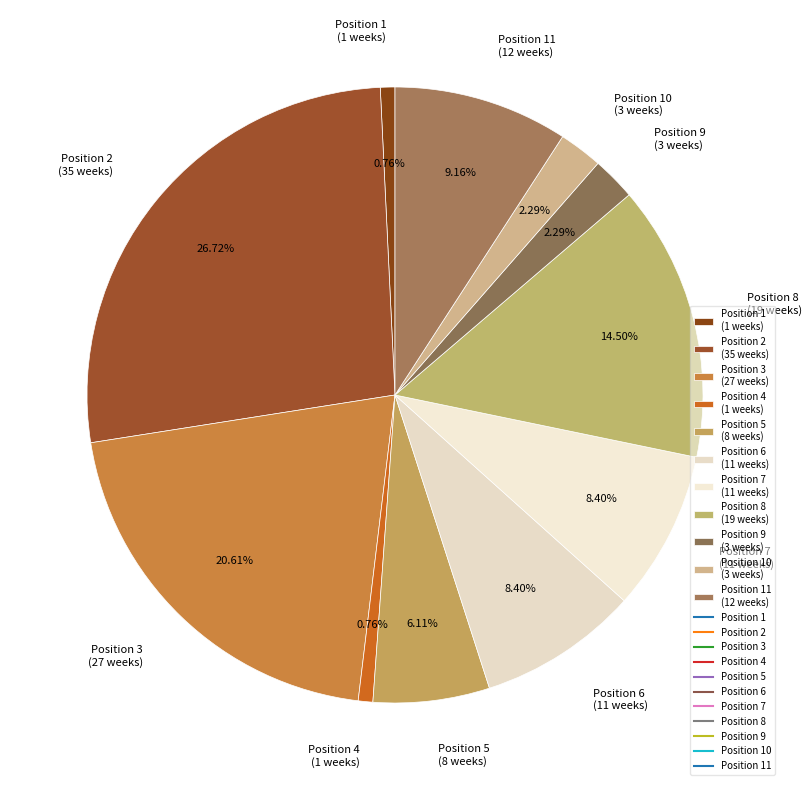

Combined, do Position 4 (1 weeks) and Position 6 (11 weeks) account for over 50%?

No